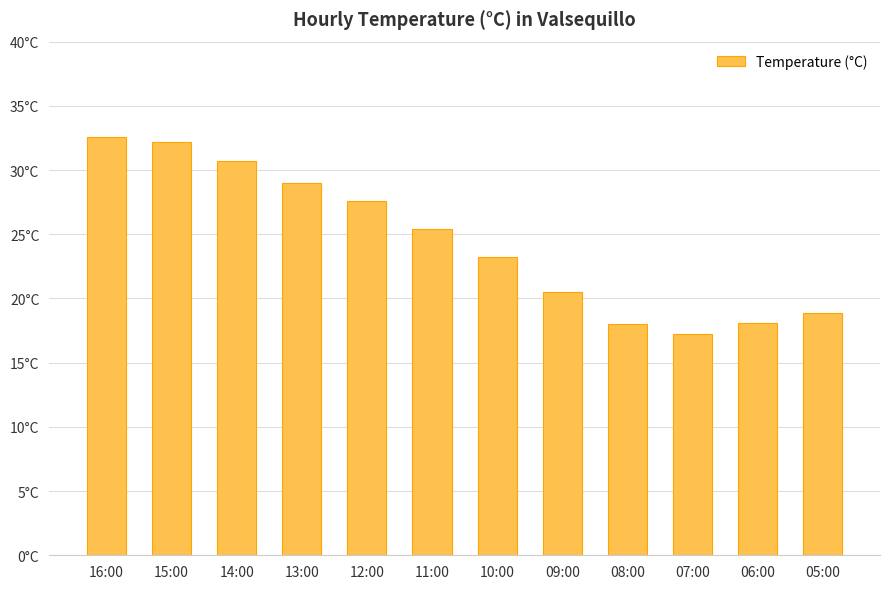

Are the bars horizontal?

No